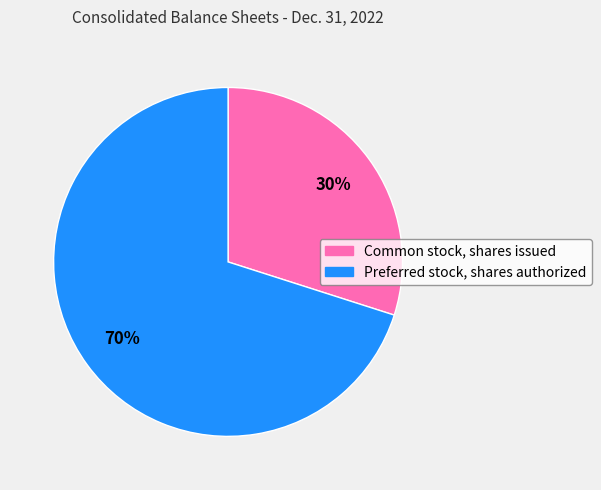

Count the number of slices in the pie.

2